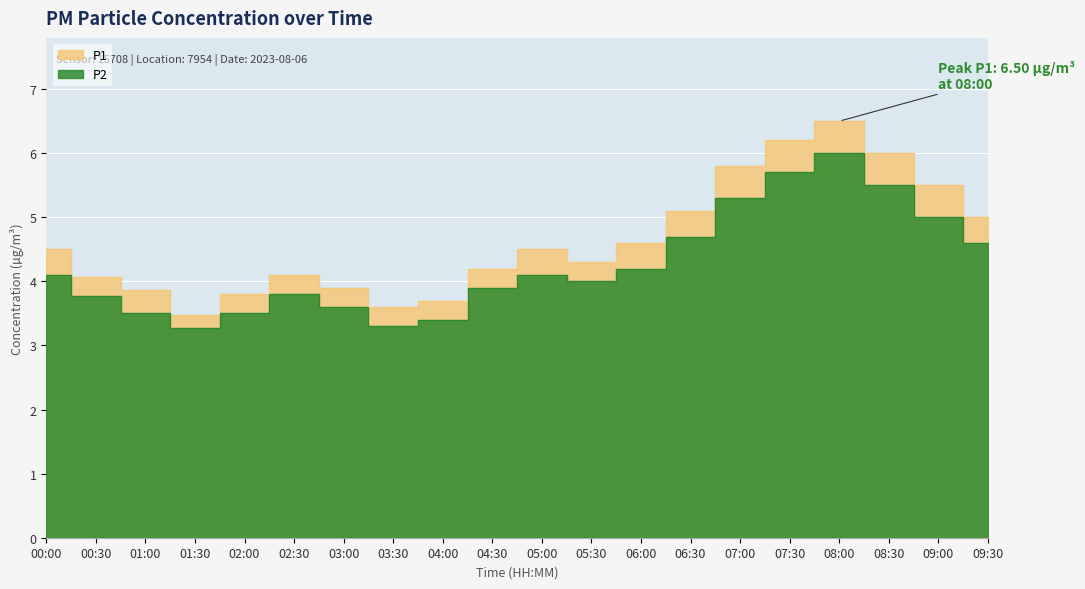

What are all the series names shown in the legend?

P1, P2